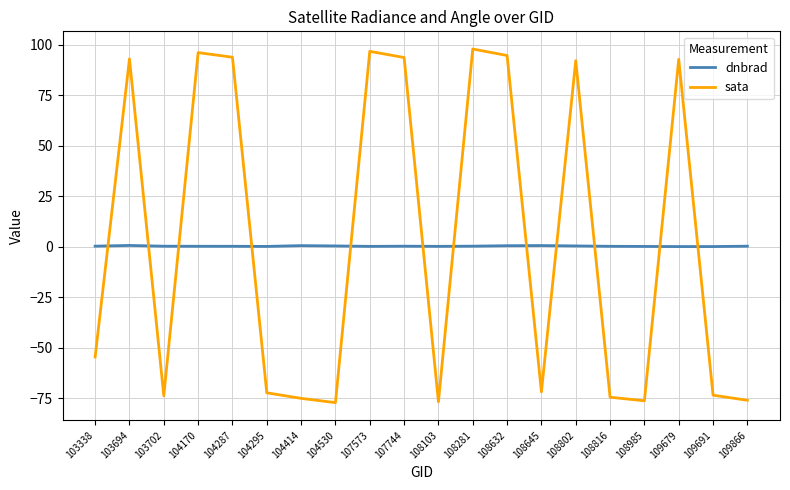

How many lines are shown in the chart?

2